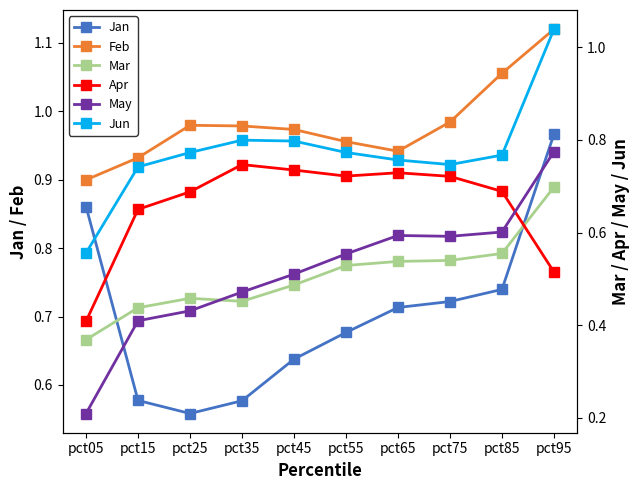

What is the difference between the maximum and minimum values in the May series?

0.6